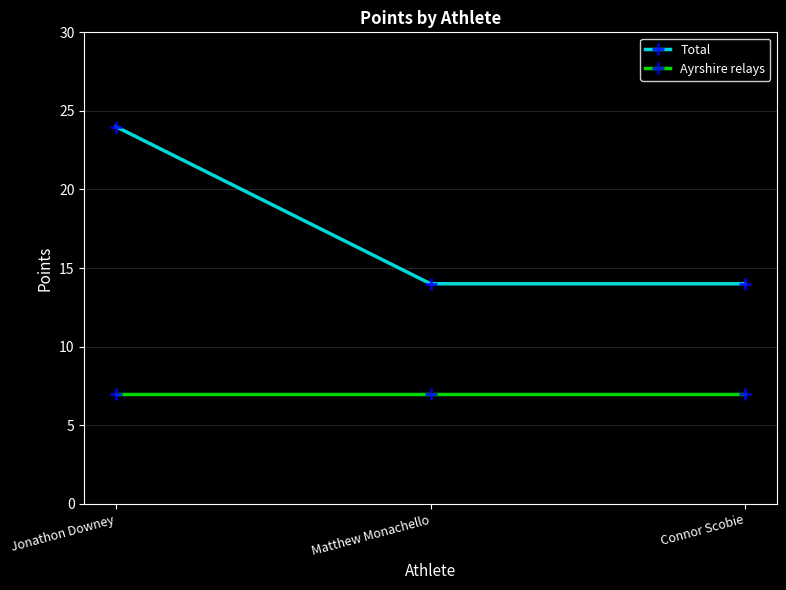

The Total series shows 43 at Jonathon Downey. True or false?

False